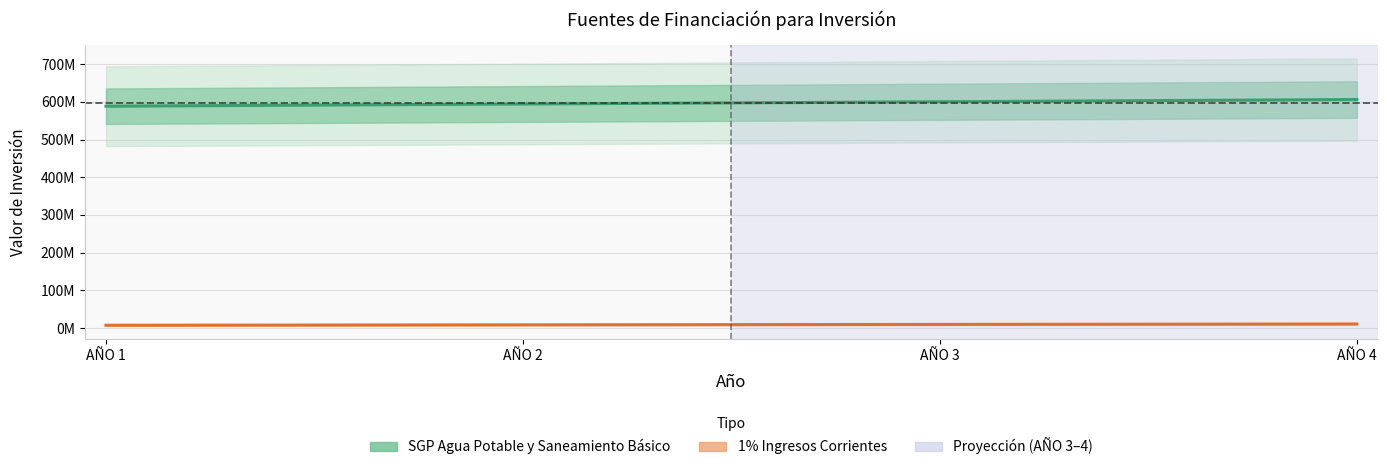

Is it true that 1% Ingresos Corrientes (Protección) equals 9440230 at AÑO 3?

True